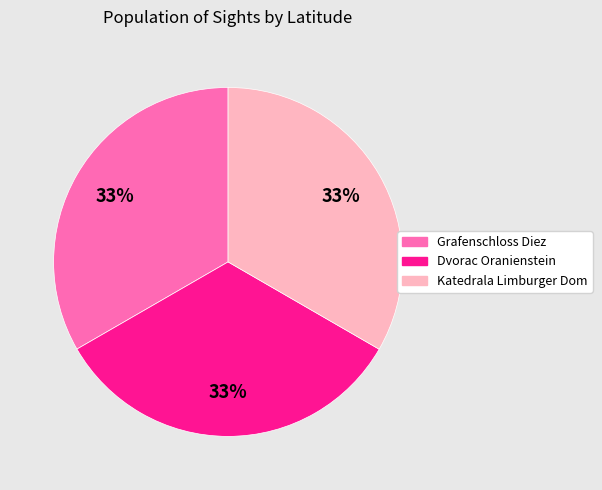

To the nearest percent, what is the combined percentage of Dvorac Oranienstein and Katedrala Limburger Dom?

67%